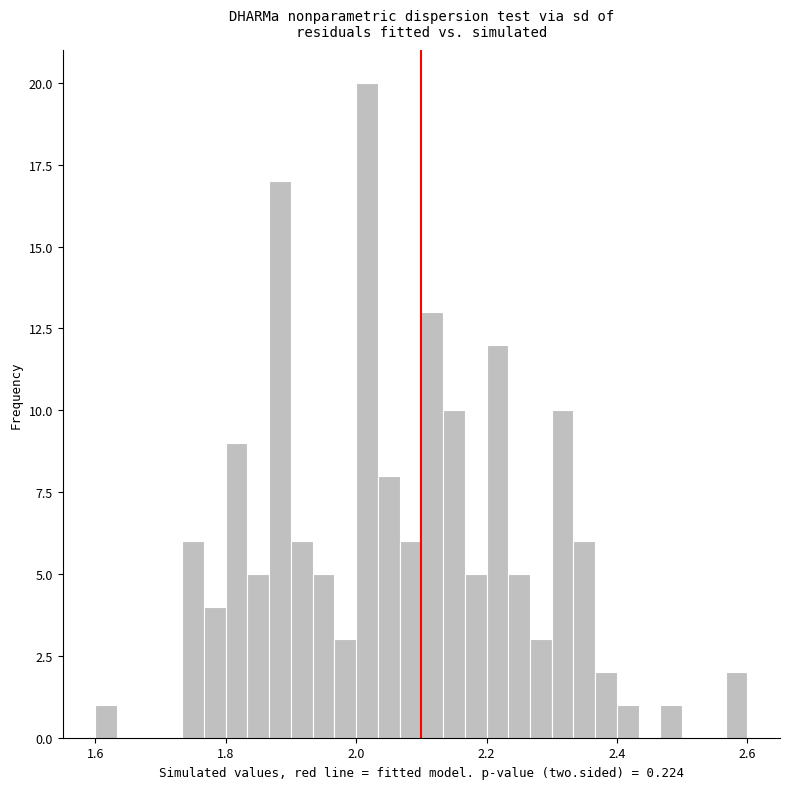

Read against the x-axis, roughly where is the centre of the tallest bar?

2.02